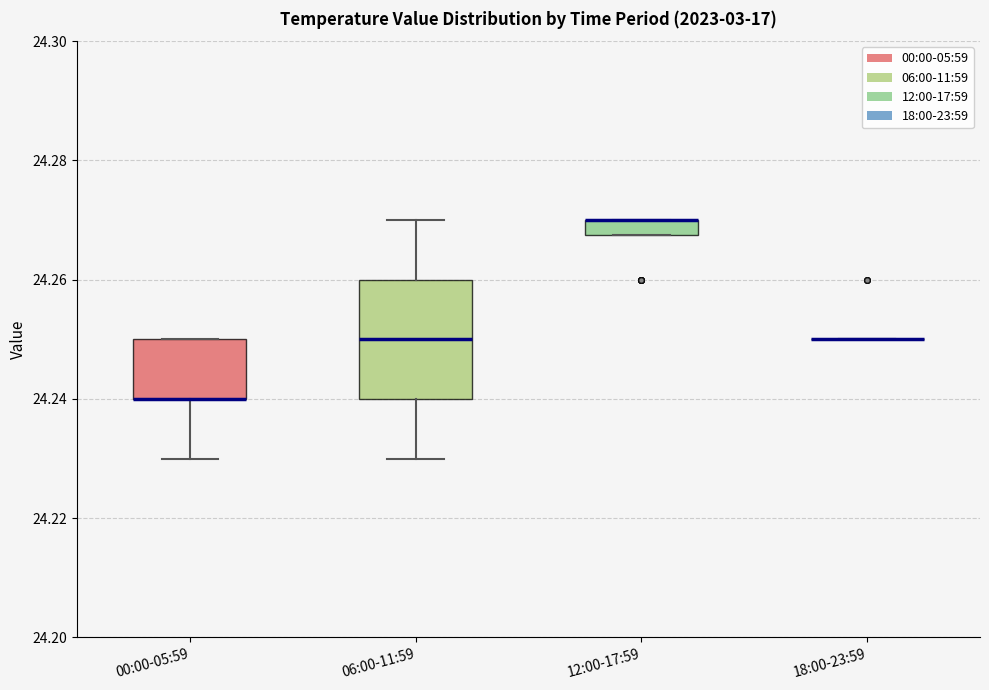

Where is the upper edge of the box for 00:00-05:59 on the y-axis? The values are not printed on the chart, so give them approximately, as read against the axis.

24.250